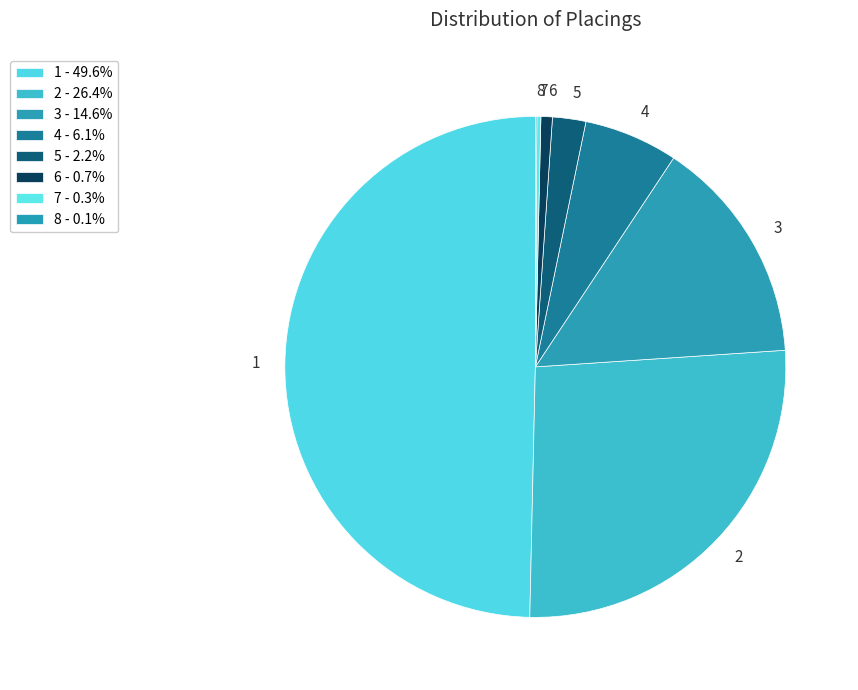

Does 2 account for over 50% of the chart?

No